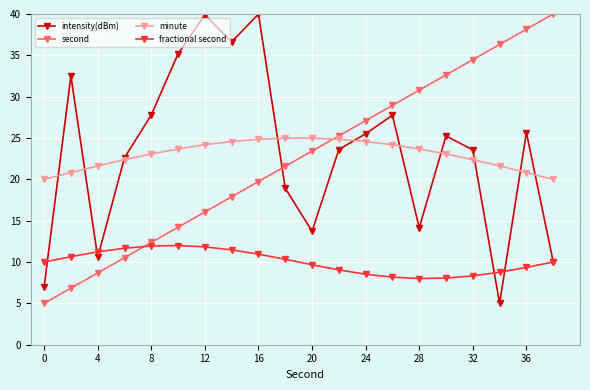

What is the value of the intensity(dBm) point at the 19th from the left?

25.7